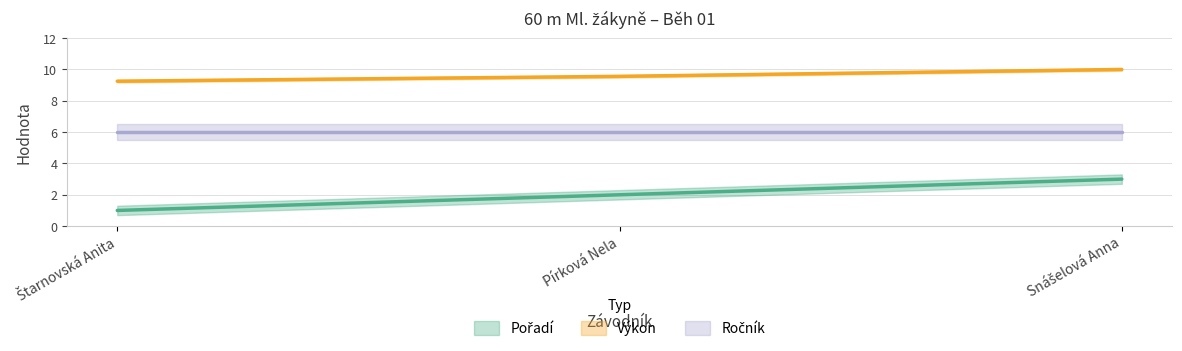

What is the lowest value of the Výkon series?

9.2